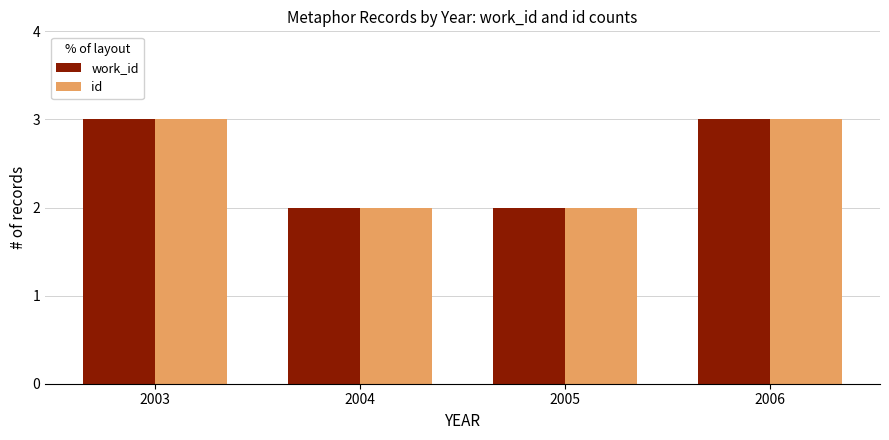

How many groups of bars are there?

4